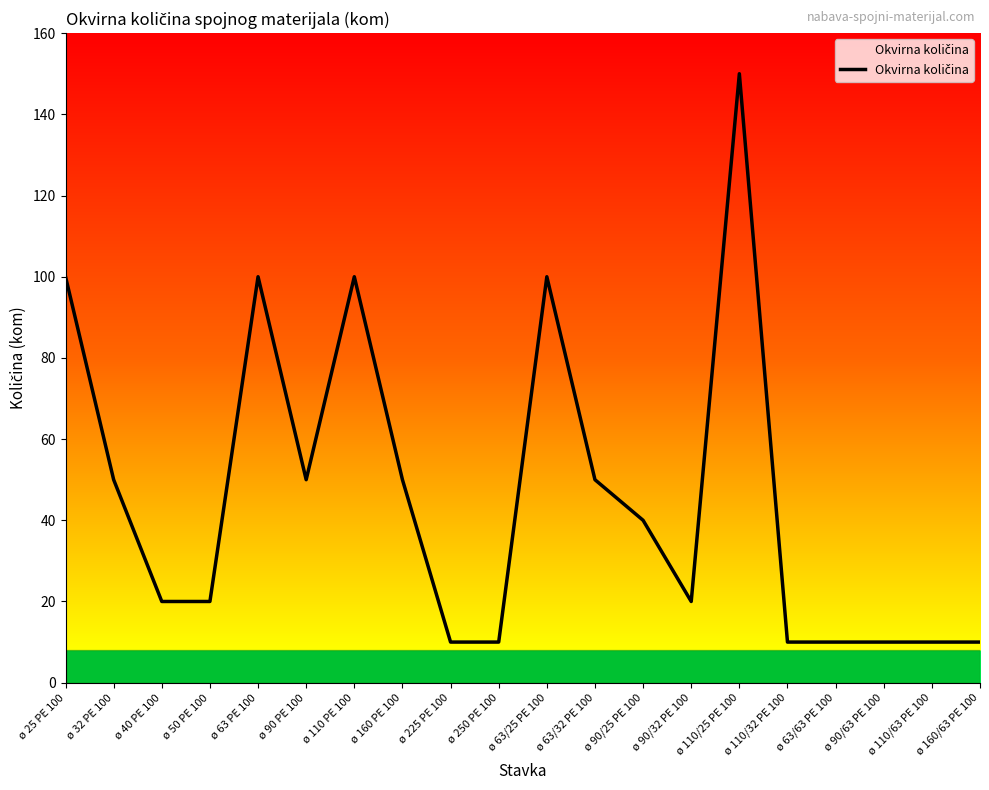

Reading left to right, what are all the values shown in this chart?

100	50	20	20	100	50	100	50	10	10	100	50	40	20	150	10	10	10	10	10